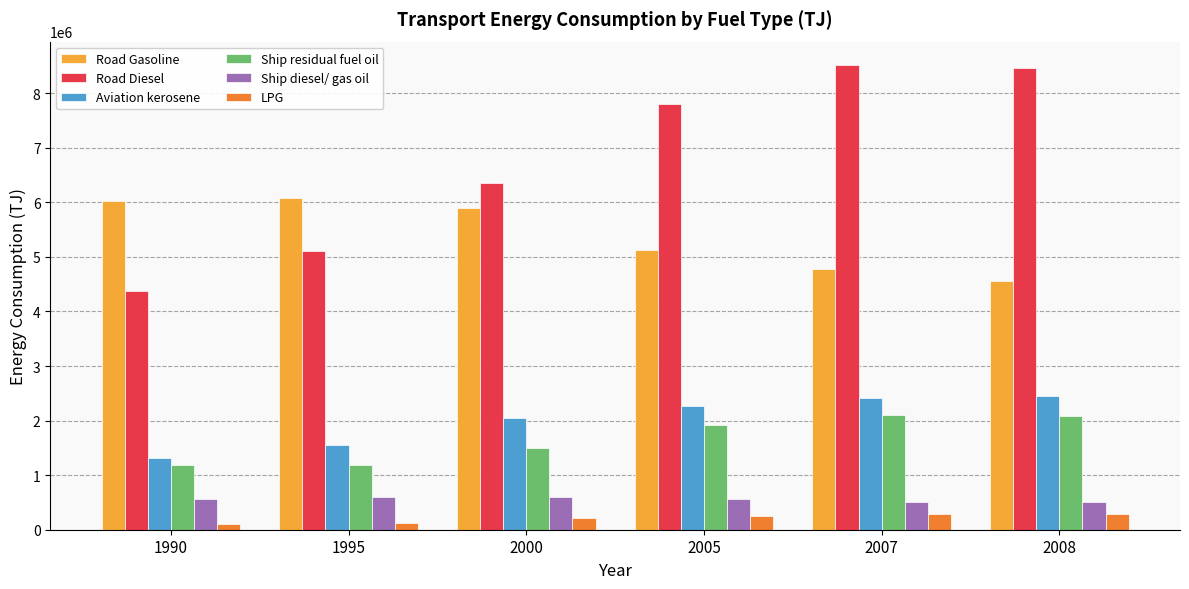

True or false: Road Diesel has a value of 7802938 at 2005.

True